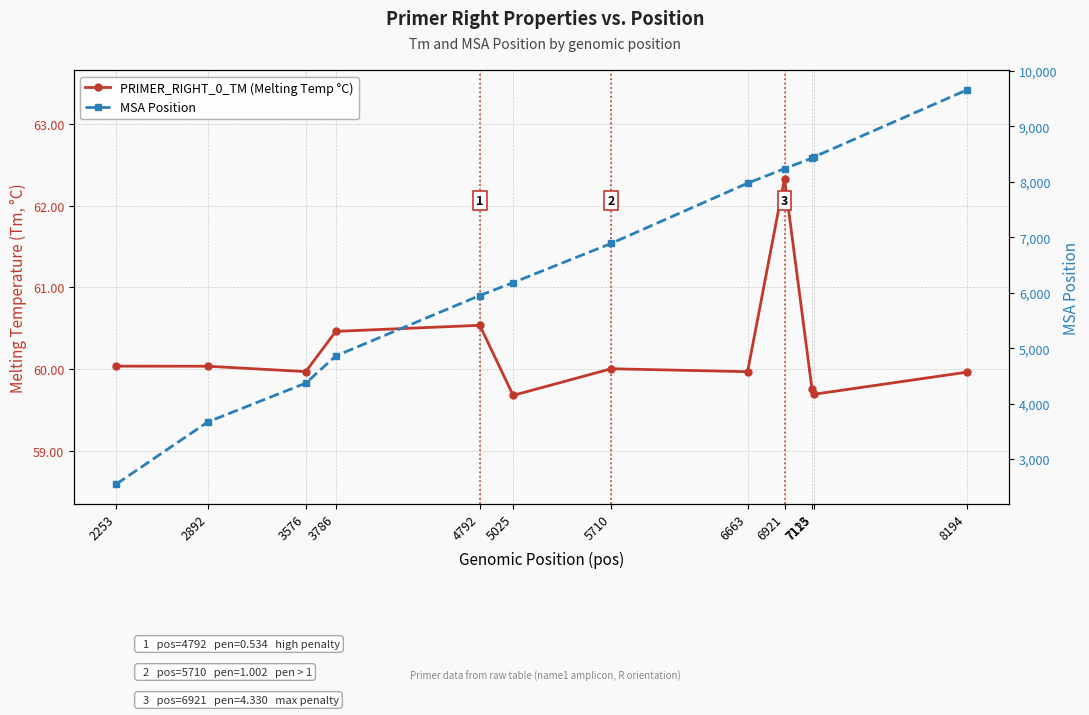

How many data points does each series have?

12